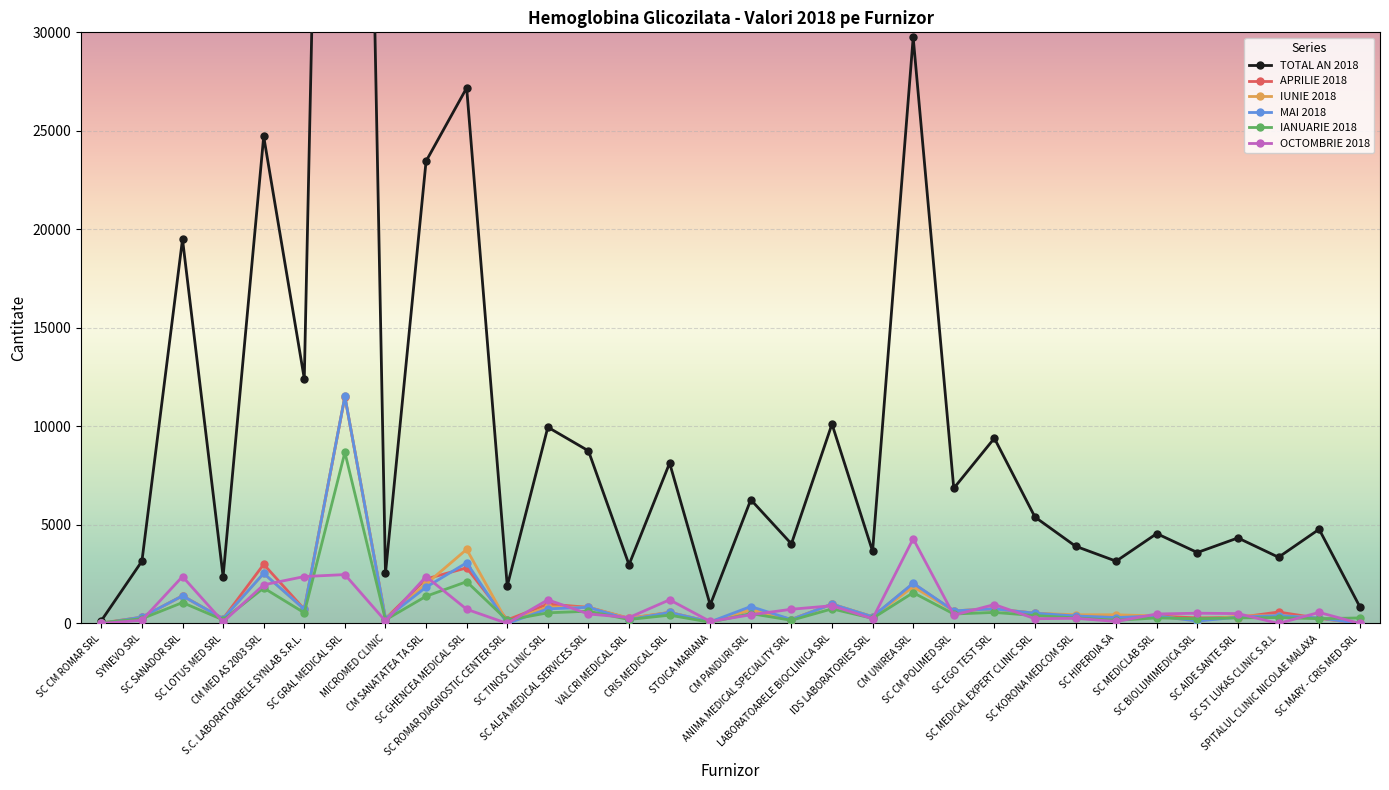

The OCTOMBRIE 2018 series shows 193 at SC ALFA MEDICAL SERVICES SRL. True or false?

False